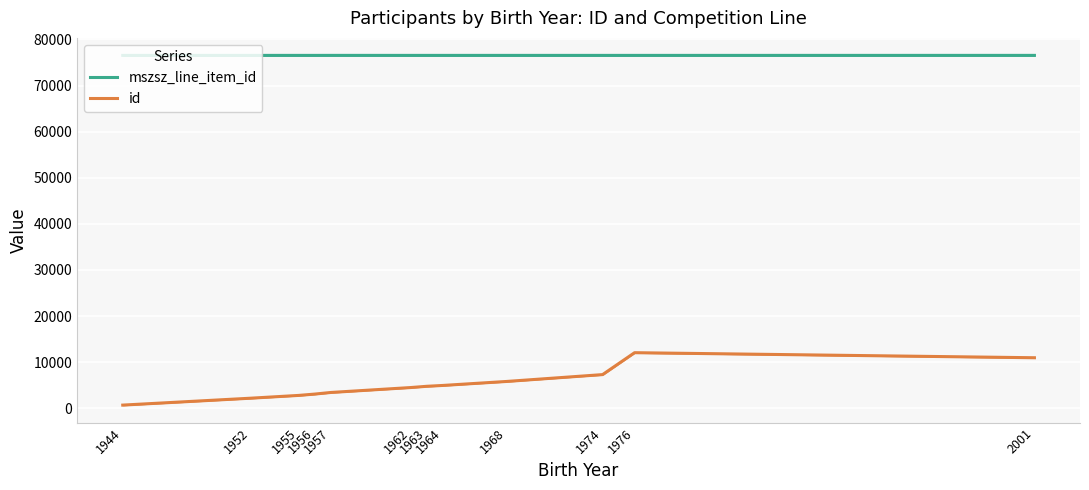

What is the value of the id point at the 4th from the left?

3089.0